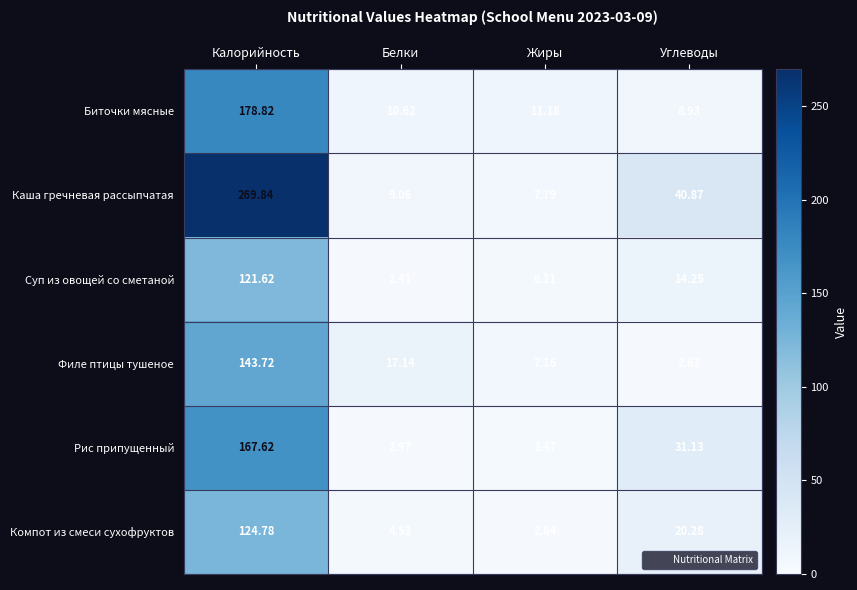

At how many categories does at least one series exceed 221?

1